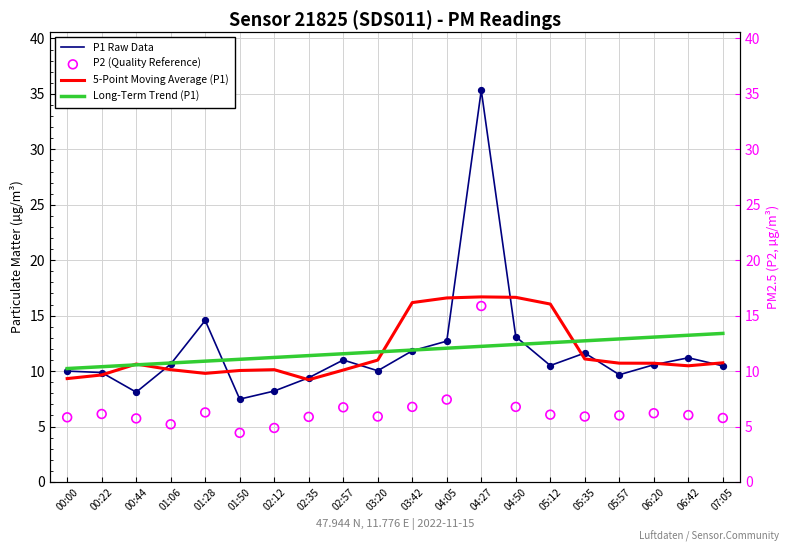

Which series reaches the minimum Y coordinate?

P2 (Quality Reference)